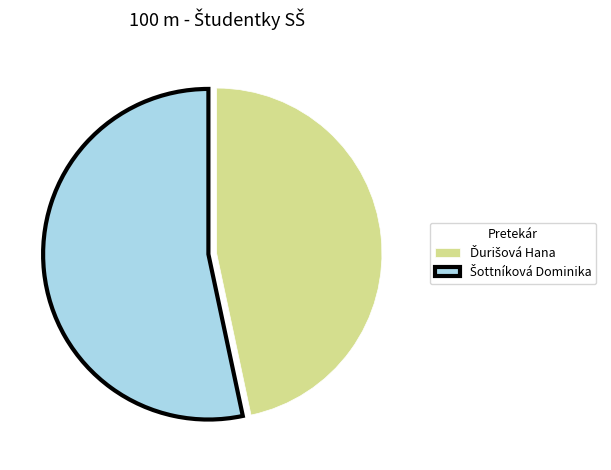

Is there any slice that represents more than half of the pie?

Yes